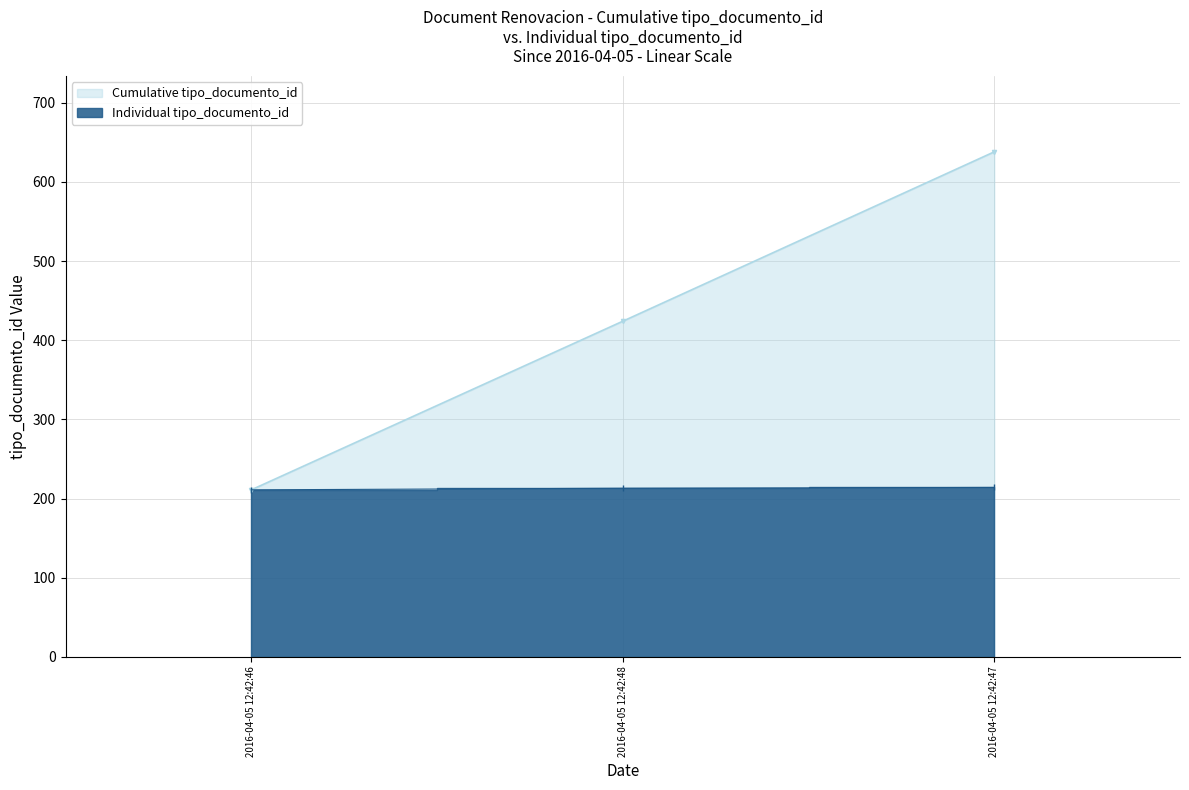

Which category has the lowest value in the Cumulative tipo_documento_id series?

2016-04-05 12:42:46